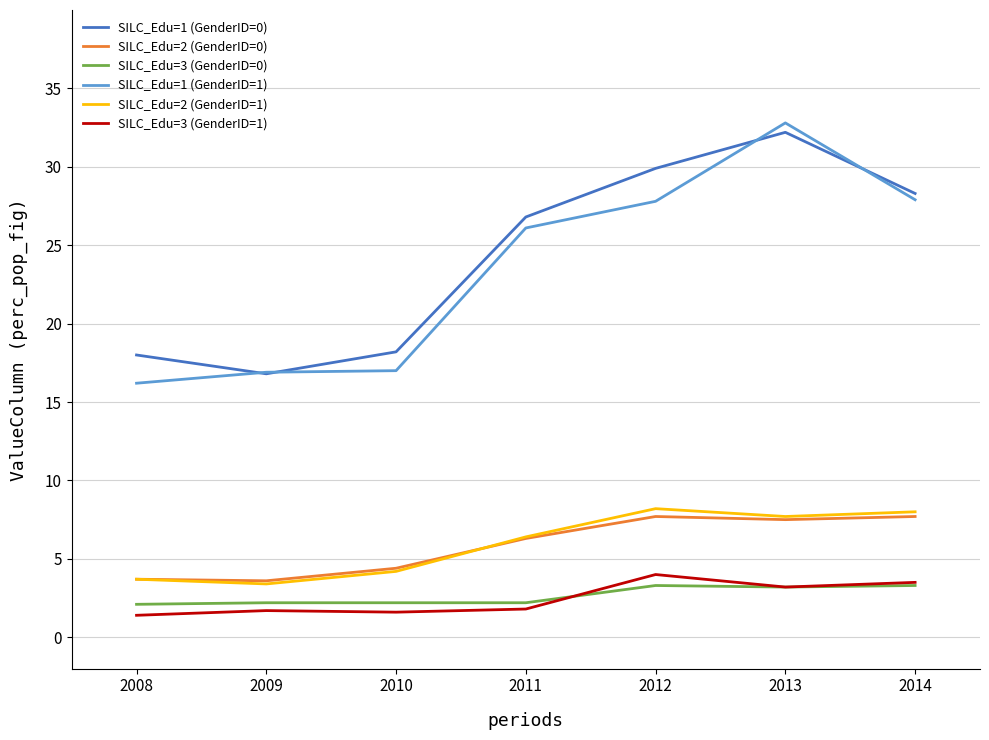

What is the sum of the SILC_Edu=2 (GenderID=1) values at 2010 and 2014?

12.2